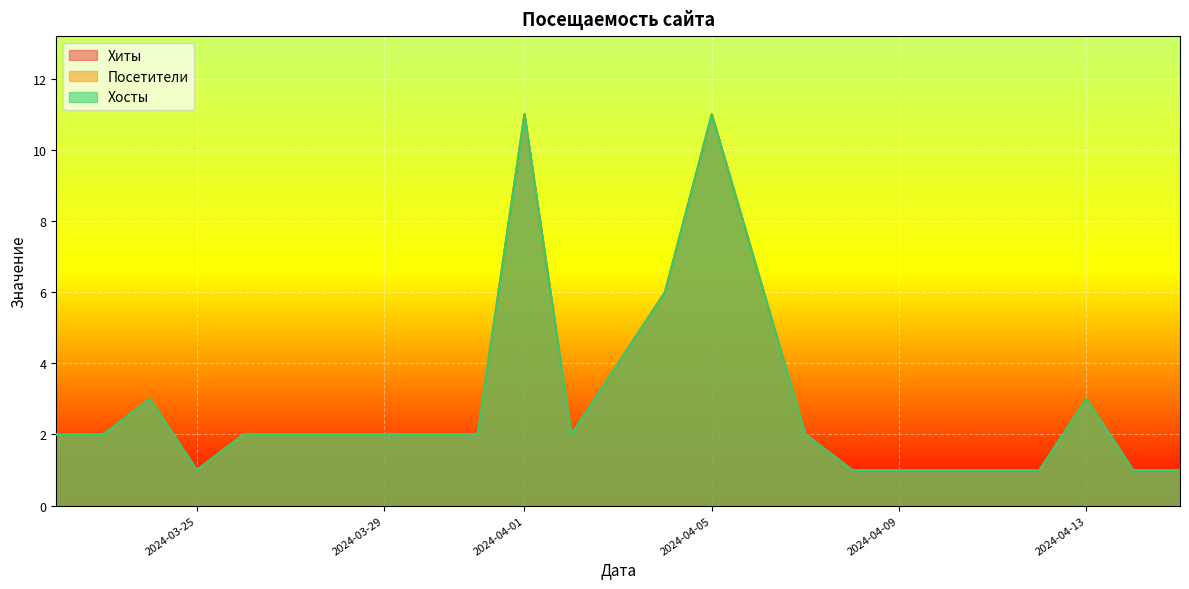

What value does the Хосты series have at 2024-03-24?

3